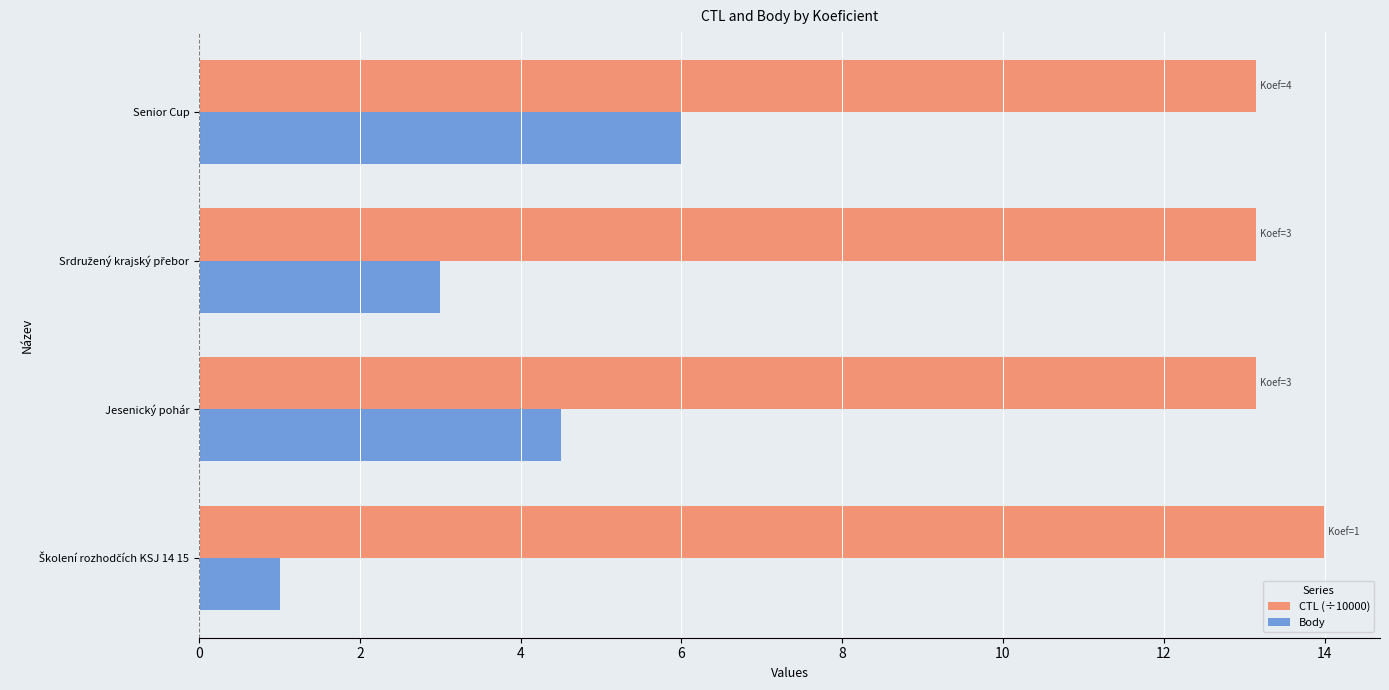

At which category is the sum across all series the highest?

Senior Cup